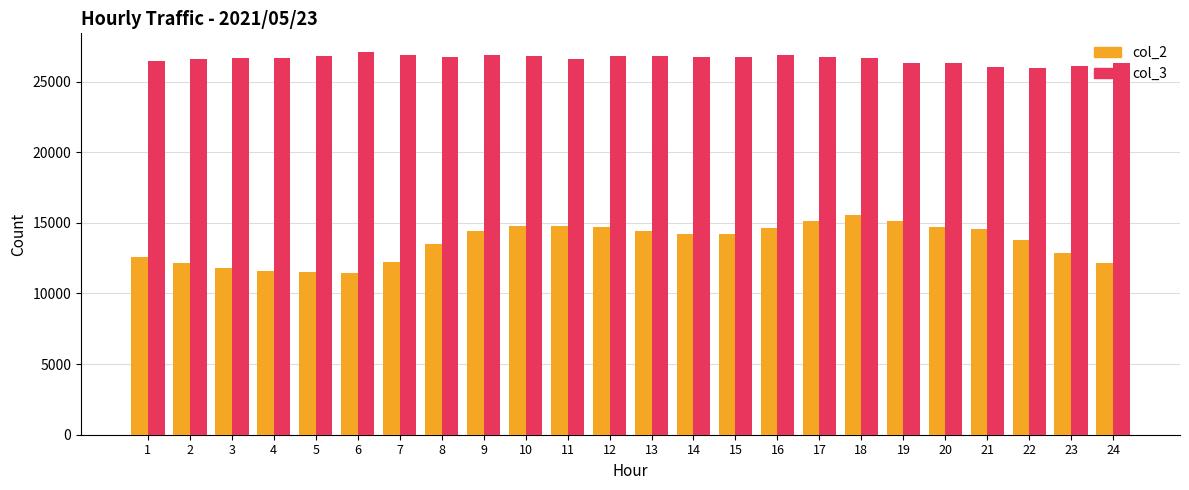

Rank the series by their maximum value, from highest to lowest.

col_3, col_2